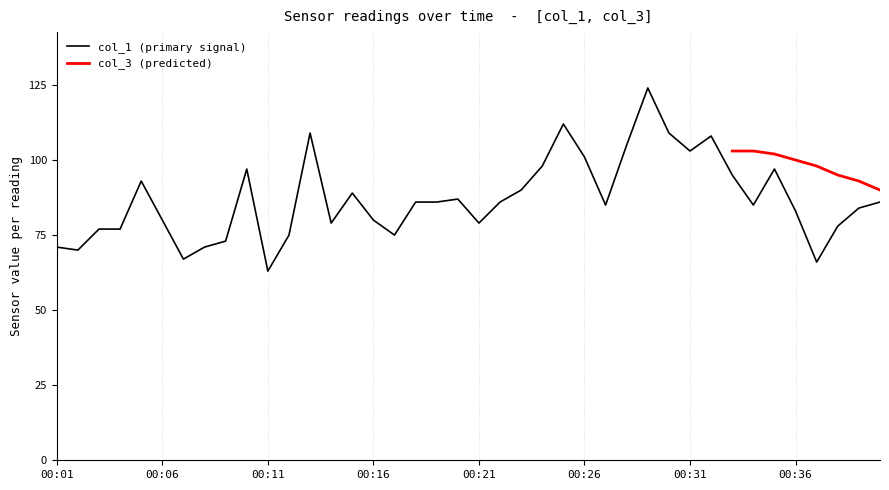

At which label does col_1 (primary signal) reach its minimum?

00:11